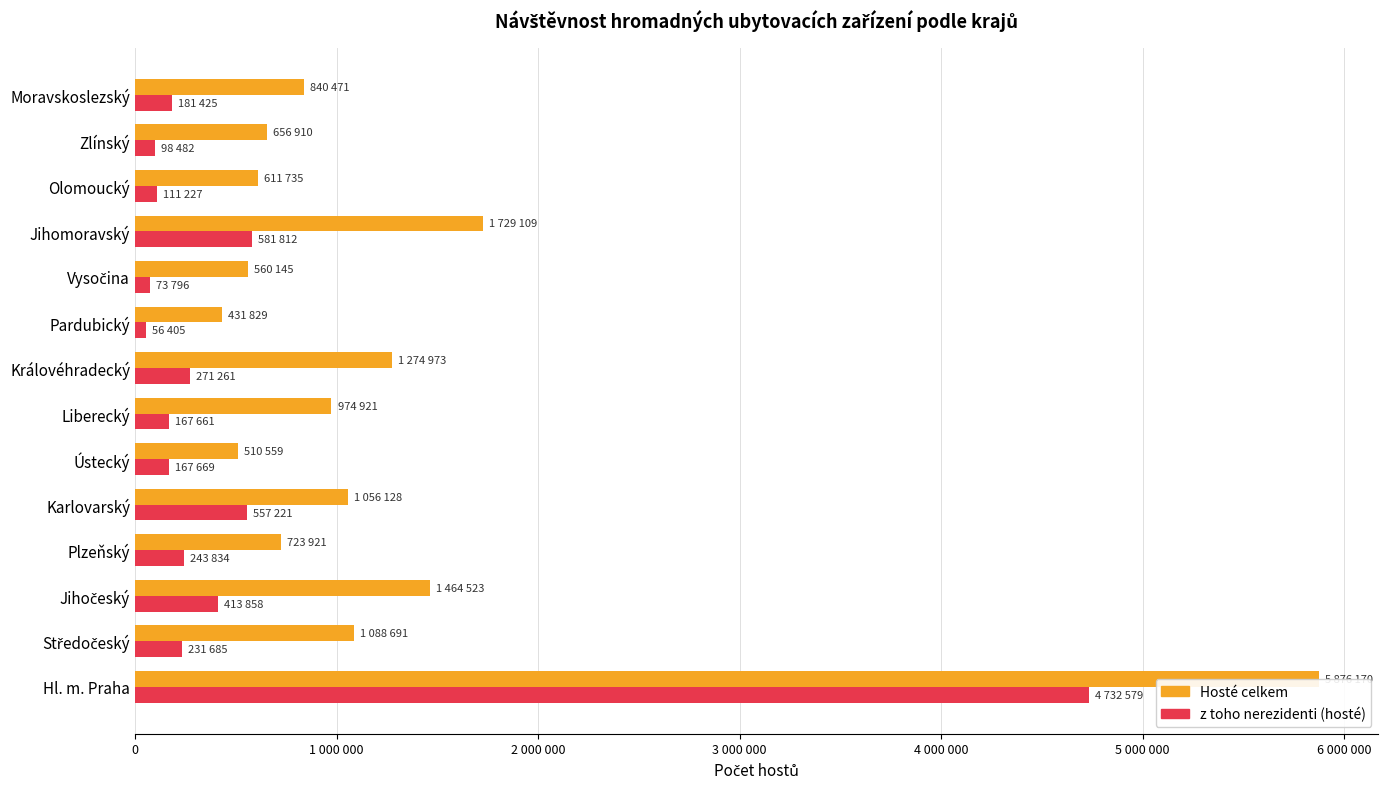

What are all the series names shown in the legend?

Hosté celkem, z toho nerezidenti (hosté)